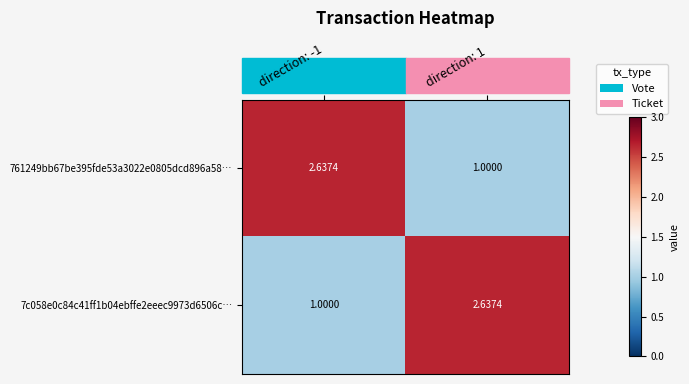

What is the smallest value displayed?

1.0